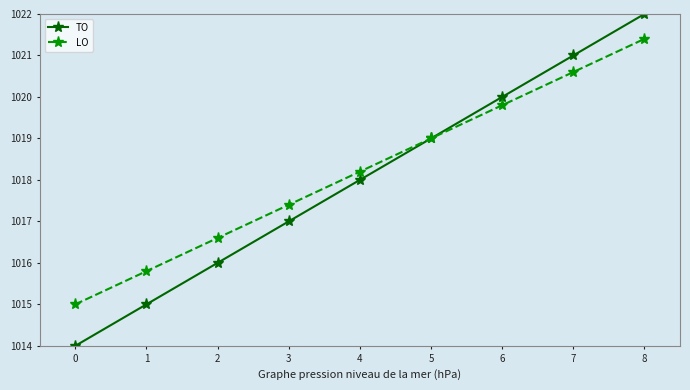

Rank the series at 7 from lowest to highest value.

LO, TO